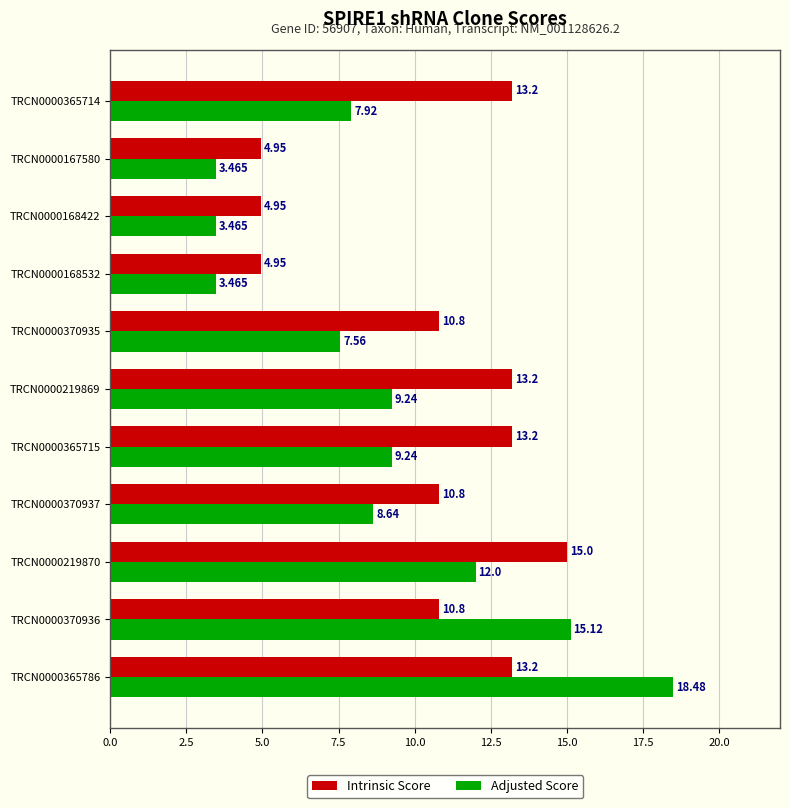

Which series changed the most between TRCN0000365786 and TRCN0000219869?

Adjusted Score